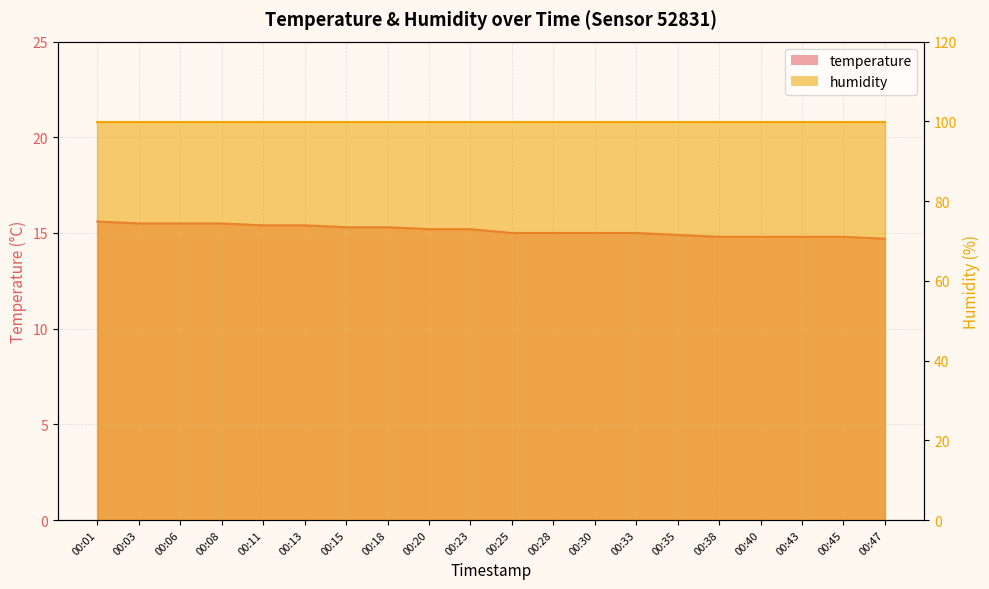

True or false: the data has more than 0 interior local peaks.

False